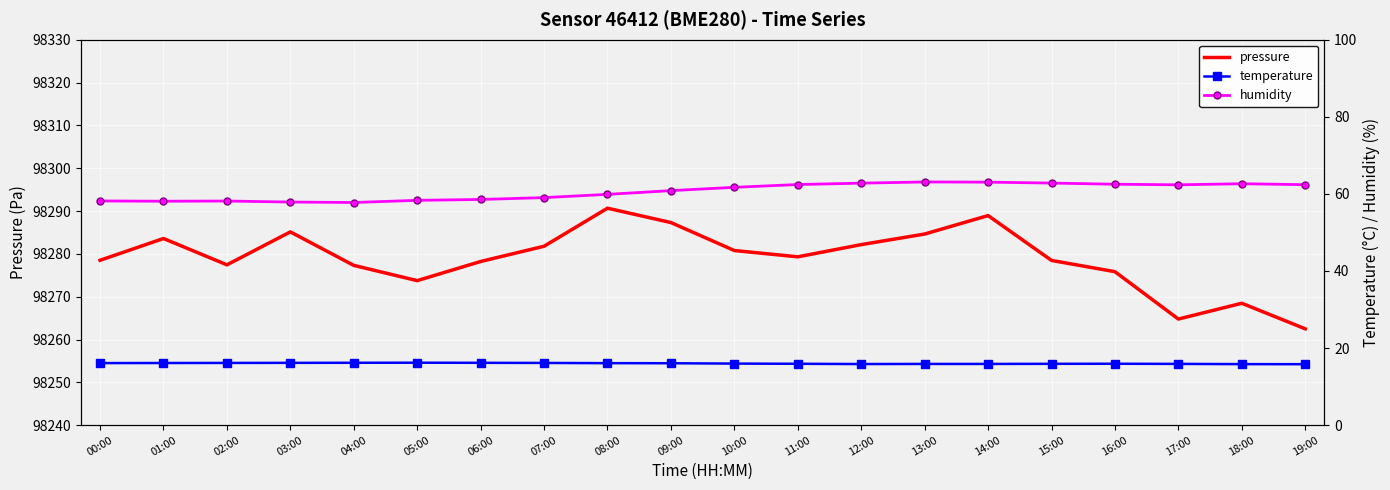

Count the number of data series in this chart.

3